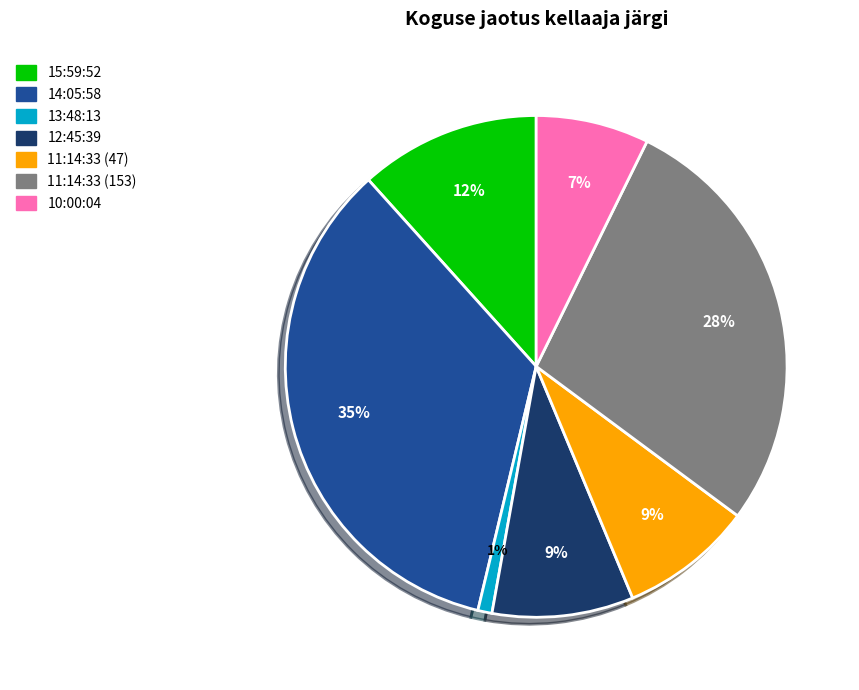

The 14:05:58 slice represents 35% of the pie. True or false?

True